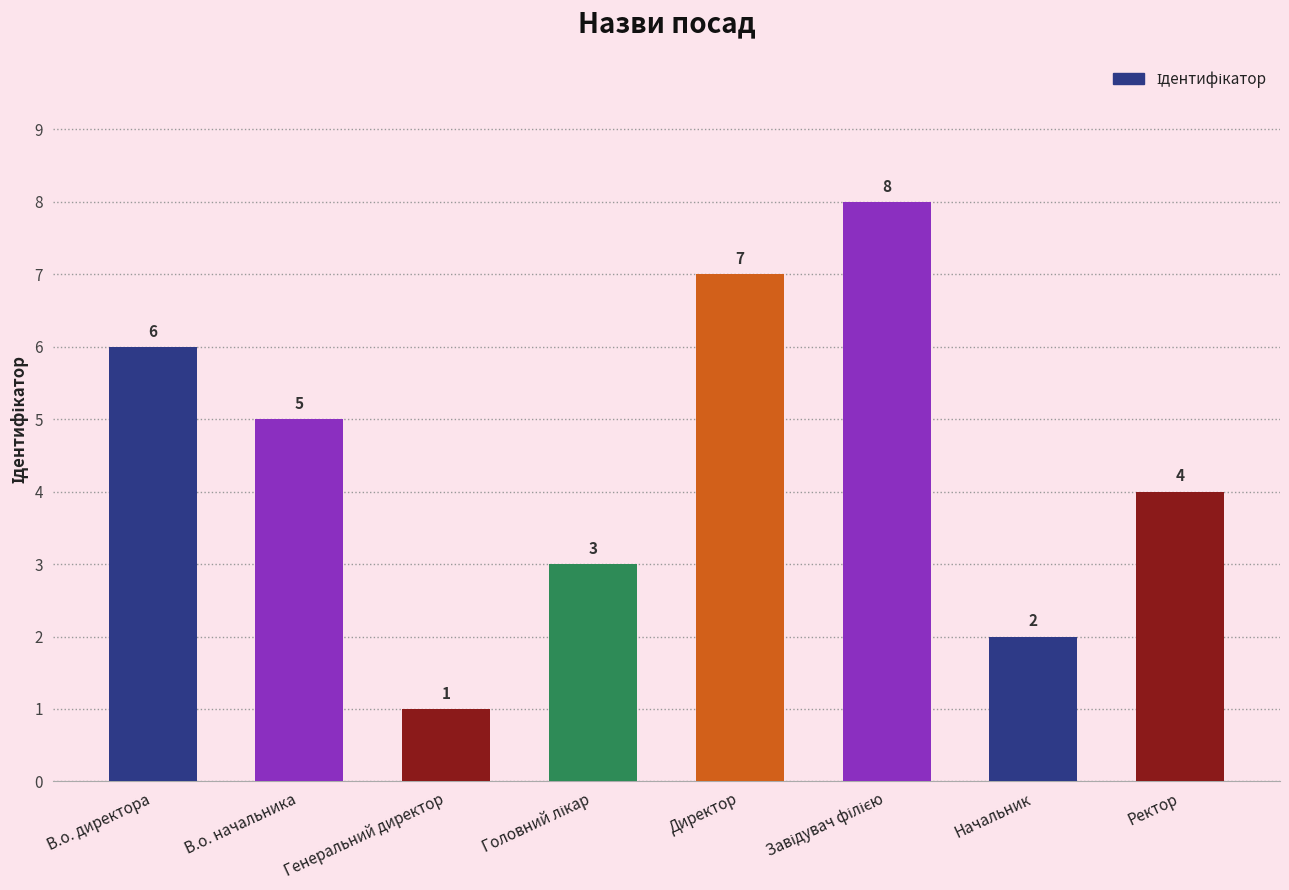

What is the label of the 7th bar from the left?

Начальник